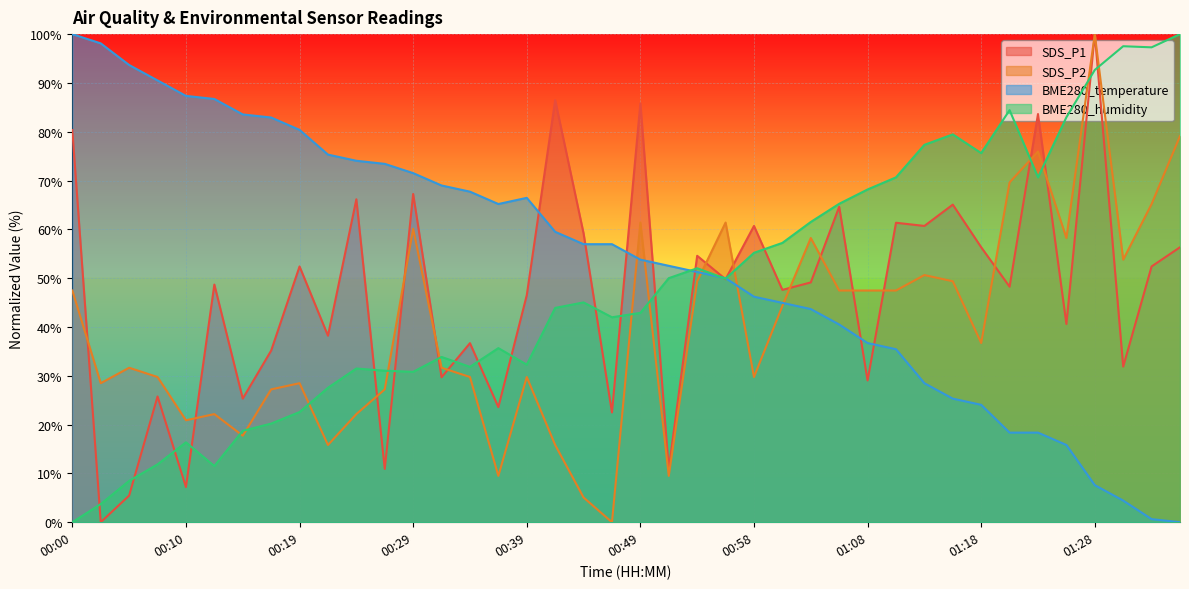

The BME280_humidity series shows 97.5 at 01:31. True or false?

True